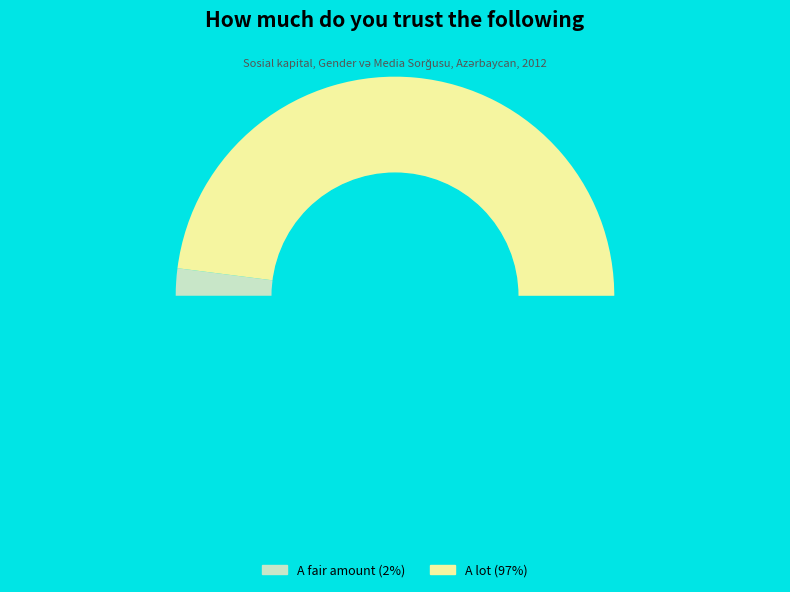

To the nearest percent, what is the combined percentage of Not at all and A fair amount?

2%